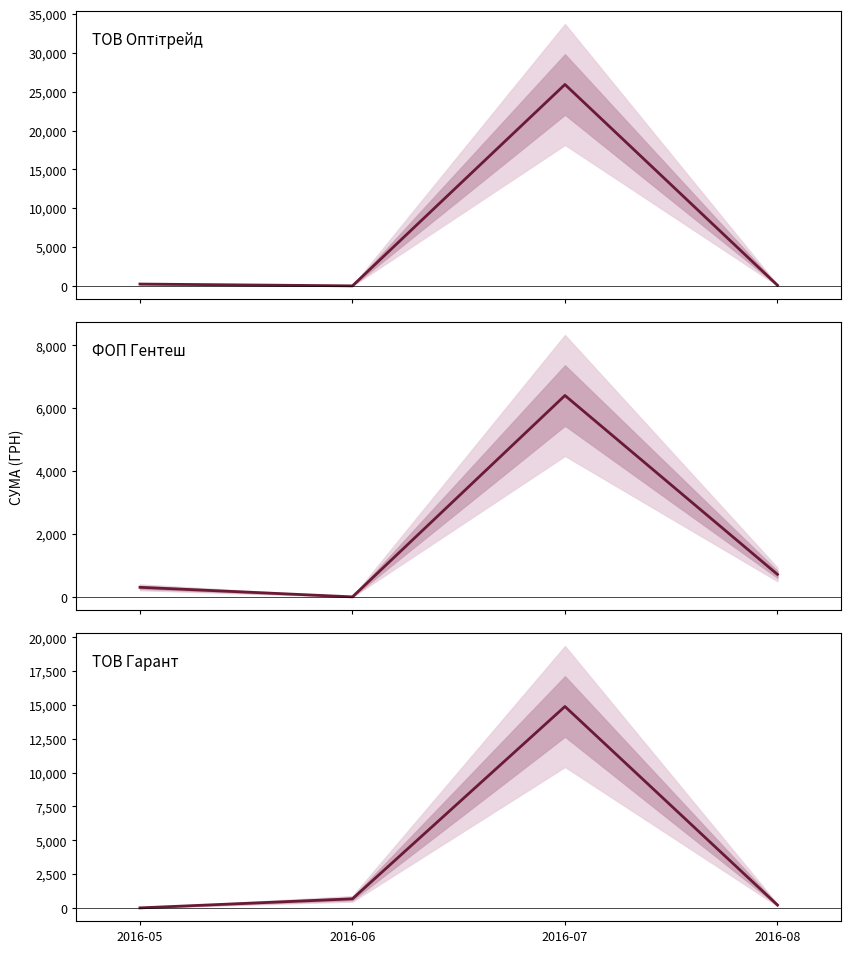

The ТОВ Гарант series shows 908.2 at 2016-06. True or false?

False